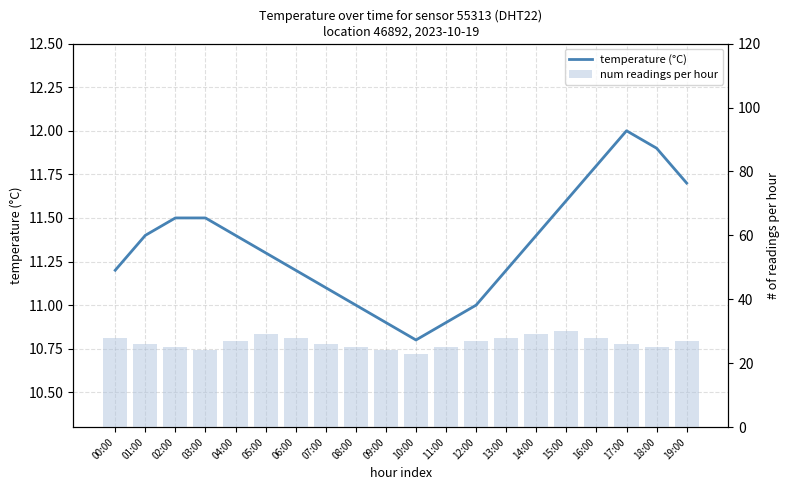

The num readings per hour series shows 29.0 at 14:00. True or false?

True